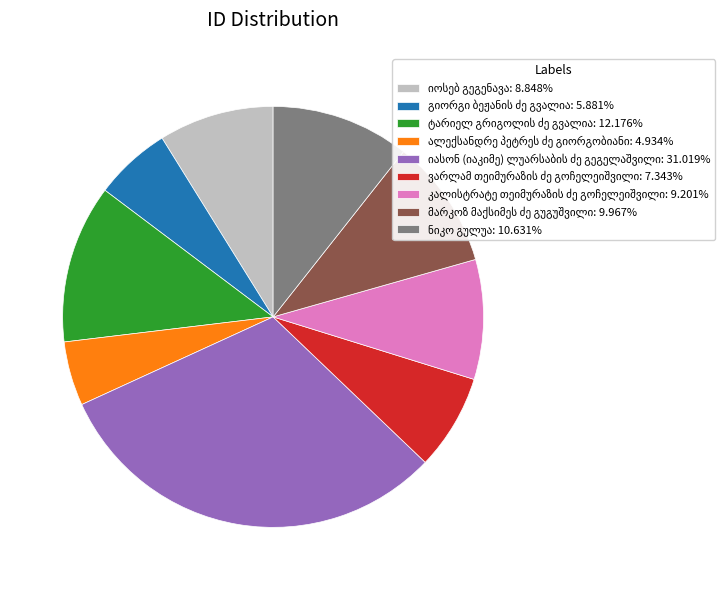

Is there any slice that represents more than half of the pie?

No